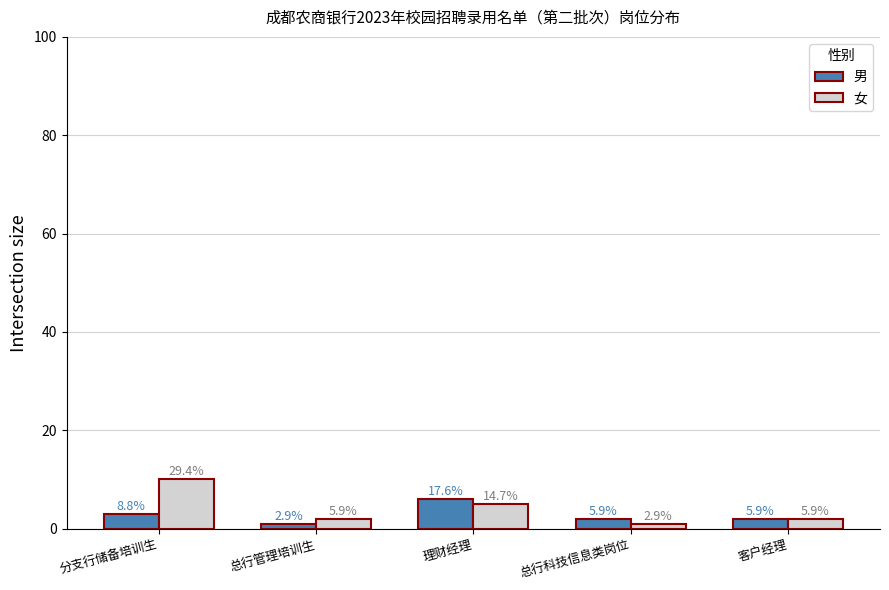

At which category is the sum across all series the highest?

分支行储备培训生